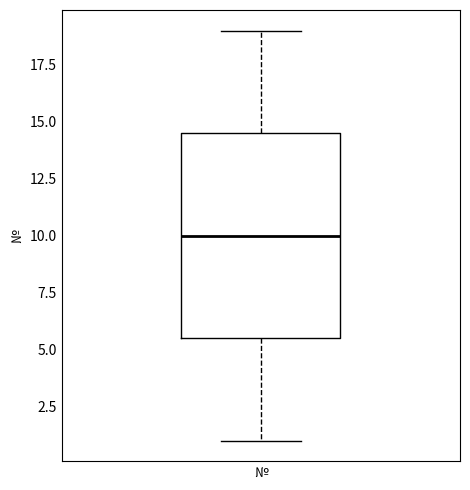

Read this box plot against the y-axis: the position of the median line, the range covered by the box, and the ends of both whiskers. The values are not printed on the chart, so give them approximately, as read against the axis.

median 10.0, box 5.5 to 14.5, whiskers 1.0 to 19.0